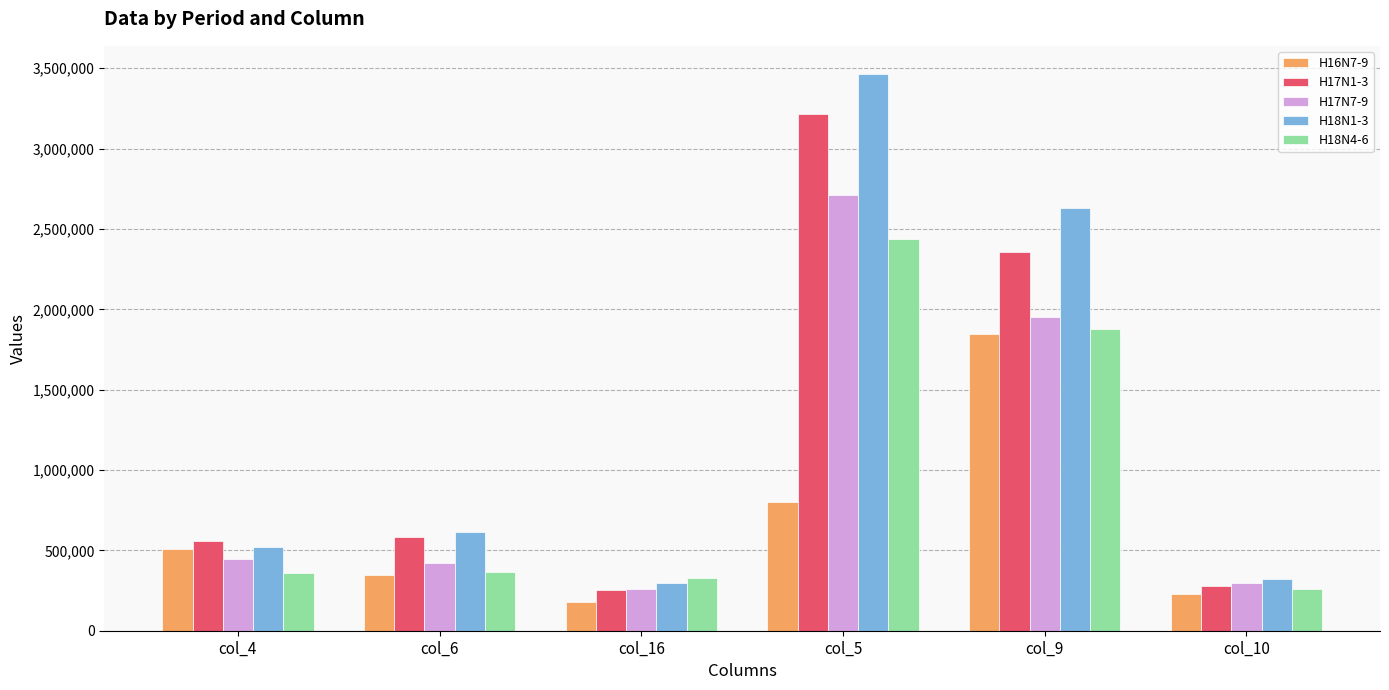

What is the difference between the maximum and minimum values in the H18N1-3 series?

3167427